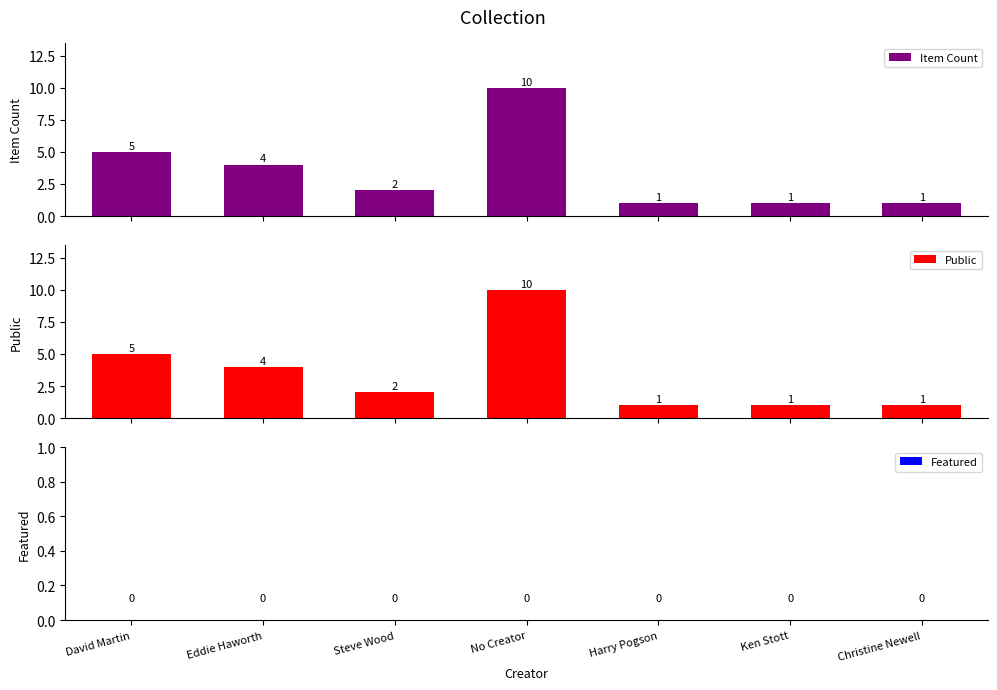

Reading right to left, what are all the values shown in this chart?

Item Count: Christine Newell=1	Ken Stott=1	Harry Pogson=1	No Creator=10	Steve Wood=2	Eddie Haworth=4	David Martin=5
Public: Christine Newell=1	Ken Stott=1	Harry Pogson=1	No Creator=10	Steve Wood=2	Eddie Haworth=4	David Martin=5
Featured: Christine Newell=0	Ken Stott=0	Harry Pogson=0	No Creator=0	Steve Wood=0	Eddie Haworth=0	David Martin=0